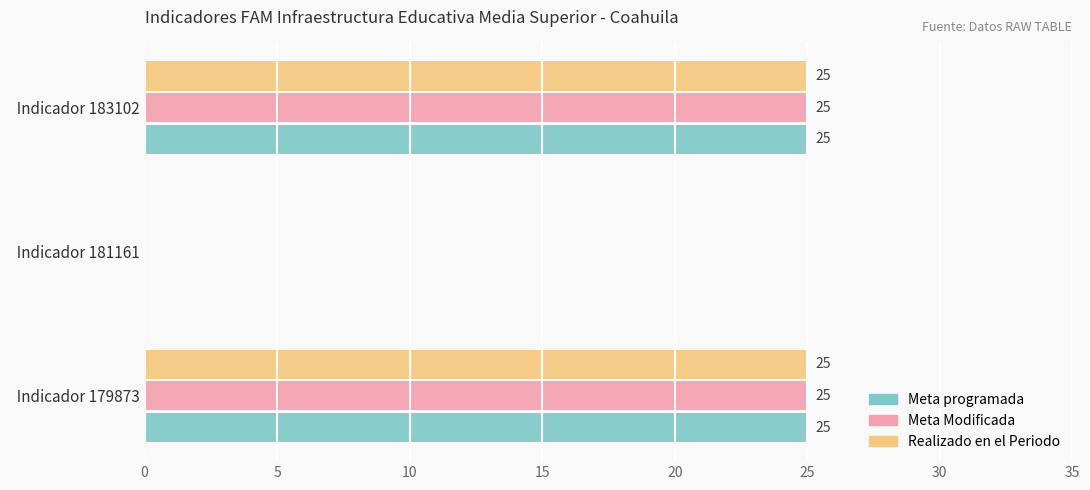

True or false: Meta programada has a value of 8 at   Indicador 181161.

False